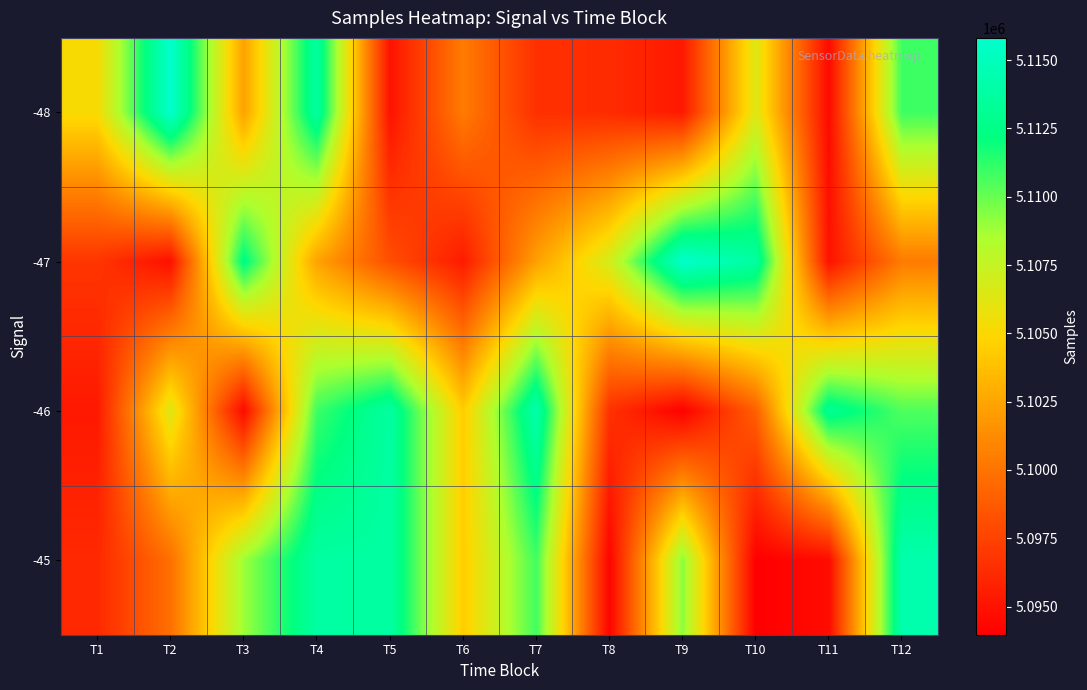

Reading right to left, extract all data points from this chart.

-48: T12=5110878	T11=5094521	T10=5106390	T9=5095343	T8=5096277	T7=5096538	T6=5100441	T5=5095001	T4=5113769	T3=5102305	T2=5115816	T1=5105233
-47: T12=5100441	T11=5095001	T10=5113769	T9=5115801	T8=5106857	T7=5102255	T6=5095437	T5=5098136	T4=5102418	T3=5112547	T2=5094833	T1=5096815
-46: T12=5110519	T11=5113129	T10=5098990	T9=5094007	T8=5096615	T7=5114284	T6=5104402	T5=5113773	T4=5110878	T3=5094521	T2=5106390	T1=5095343
-45: T12=5114284	T11=5094612	T10=5093970	T9=5109279	T8=5094242	T7=5110837	T6=5104402	T5=5113759	T4=5113773	T3=5108859	T2=5099834	T1=5096164